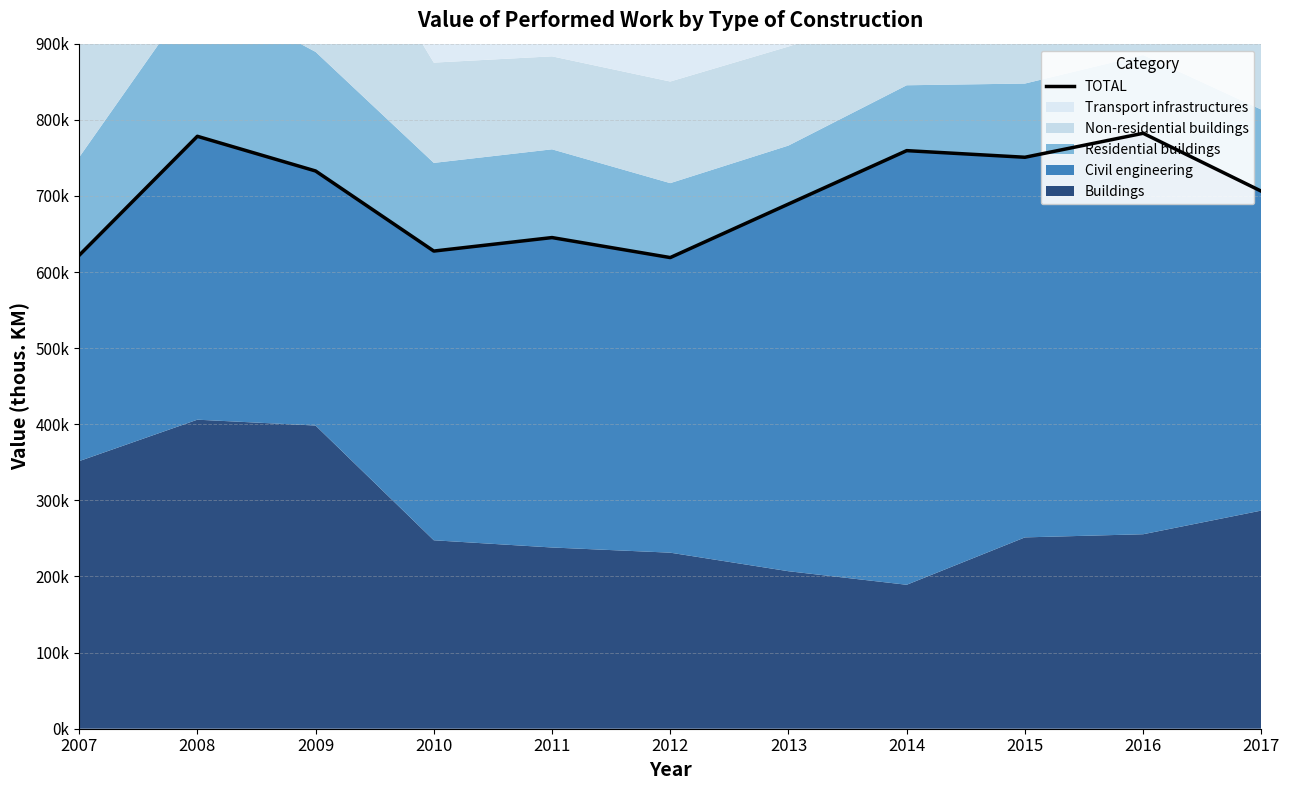

Approximately how many times larger is the value at 2017 compared to 2010?

1.1